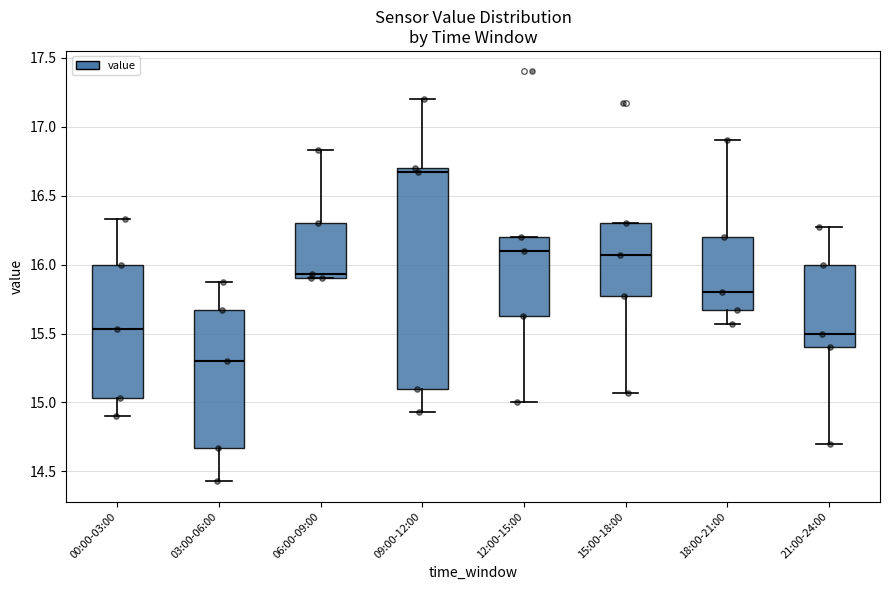

Reading left to right, read every box against the y-axis: the position of its median line, the range the box covers, and the ends of its whiskers. The values are not printed on the chart, so give them approximately, as read against the axis.

00:00-03:00: median 15.55, box 15.05 to 16.00, whiskers 14.90 to 16.35
03:00-06:00: median 15.30, box 14.65 to 15.65, whiskers 14.45 to 15.85
06:00-09:00: median 15.95, box 15.90 to 16.30, whiskers 15.90 to 16.85
09:00-12:00: median 16.65, box 15.10 to 16.70, whiskers 14.95 to 17.20
12:00-15:00: median 16.10, box 15.65 to 16.20, whiskers 15.00 to 16.20
15:00-18:00: median 16.05, box 15.75 to 16.30, whiskers 15.05 to 16.30
18:00-21:00: median 15.80, box 15.65 to 16.20, whiskers 15.55 to 16.90
21:00-24:00: median 15.50, box 15.40 to 16.00, whiskers 14.70 to 16.25